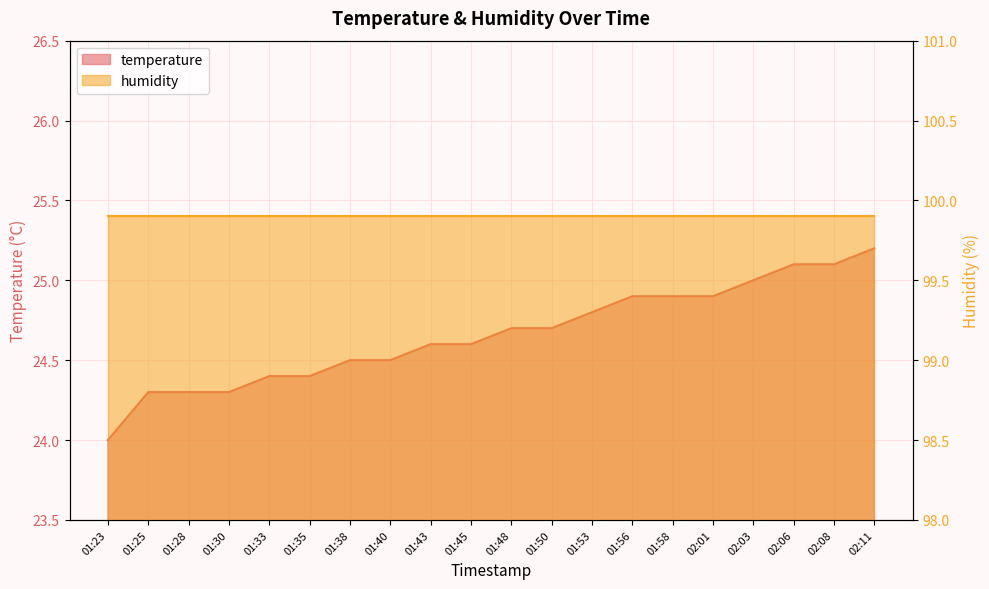

What is the difference between the maximum and second lowest values?

0.9